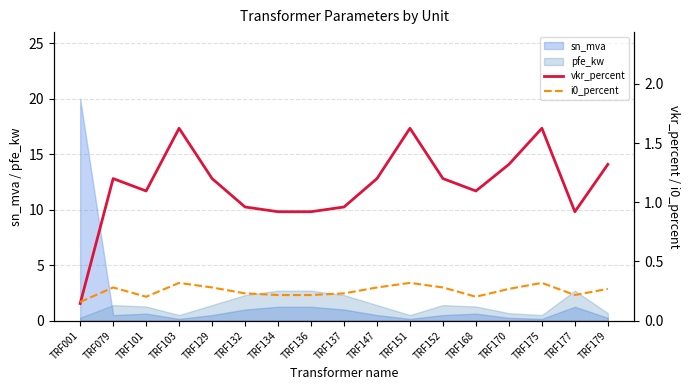

Is it true that vkr_percent equals 1.0 at TRF151?

False